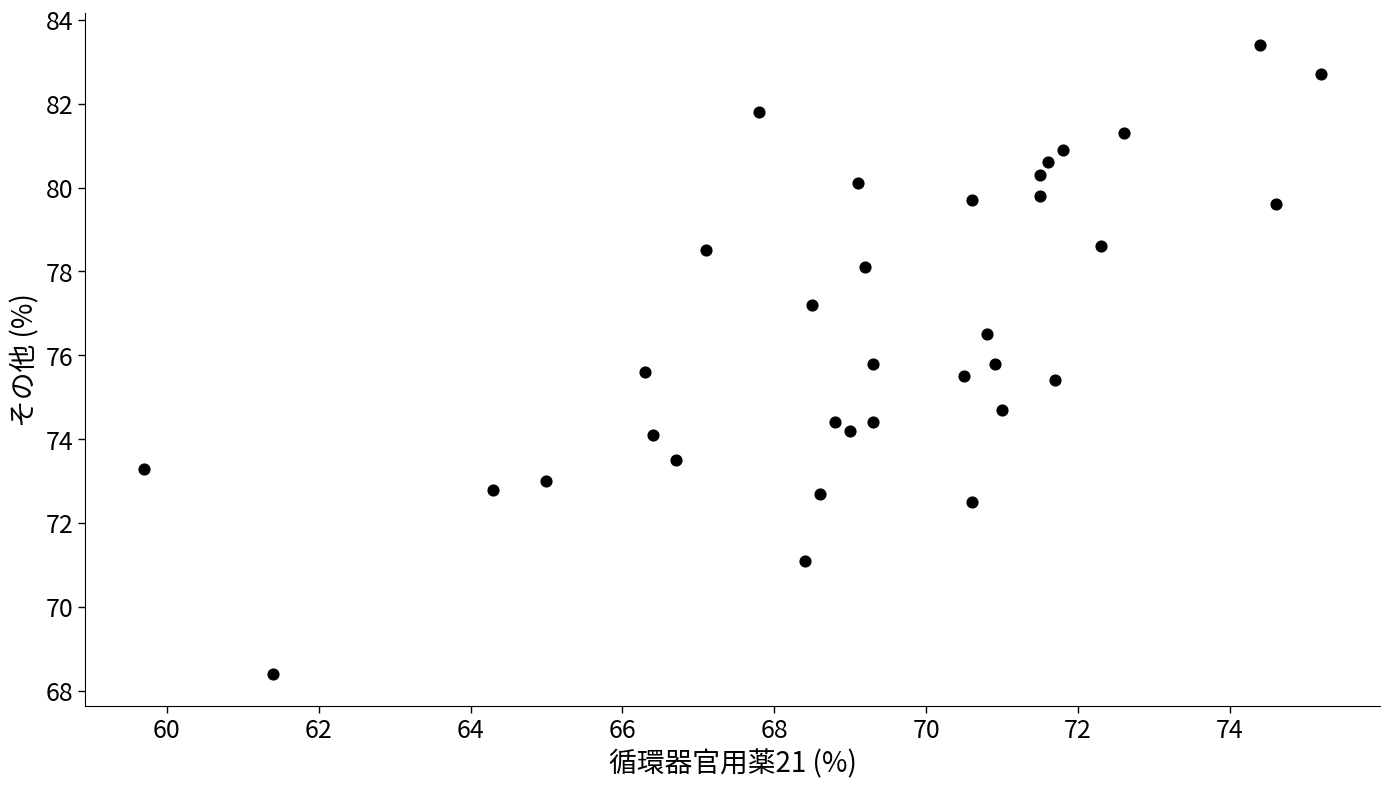

What is the range of Y values (max minus min)?

15.0